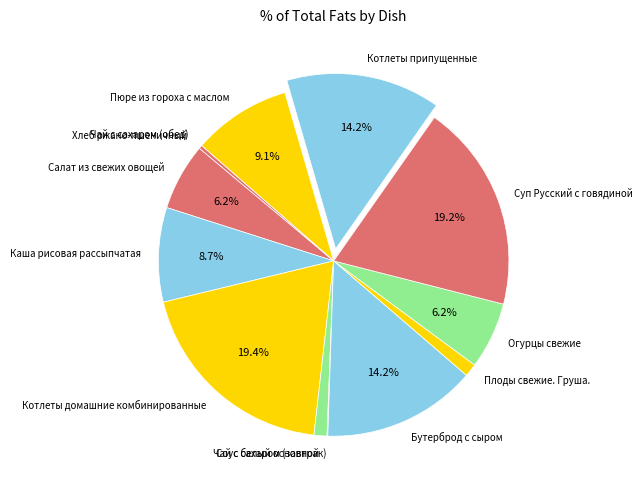

How much of the chart is everything except Суп Русский с говядиной?

80.8%